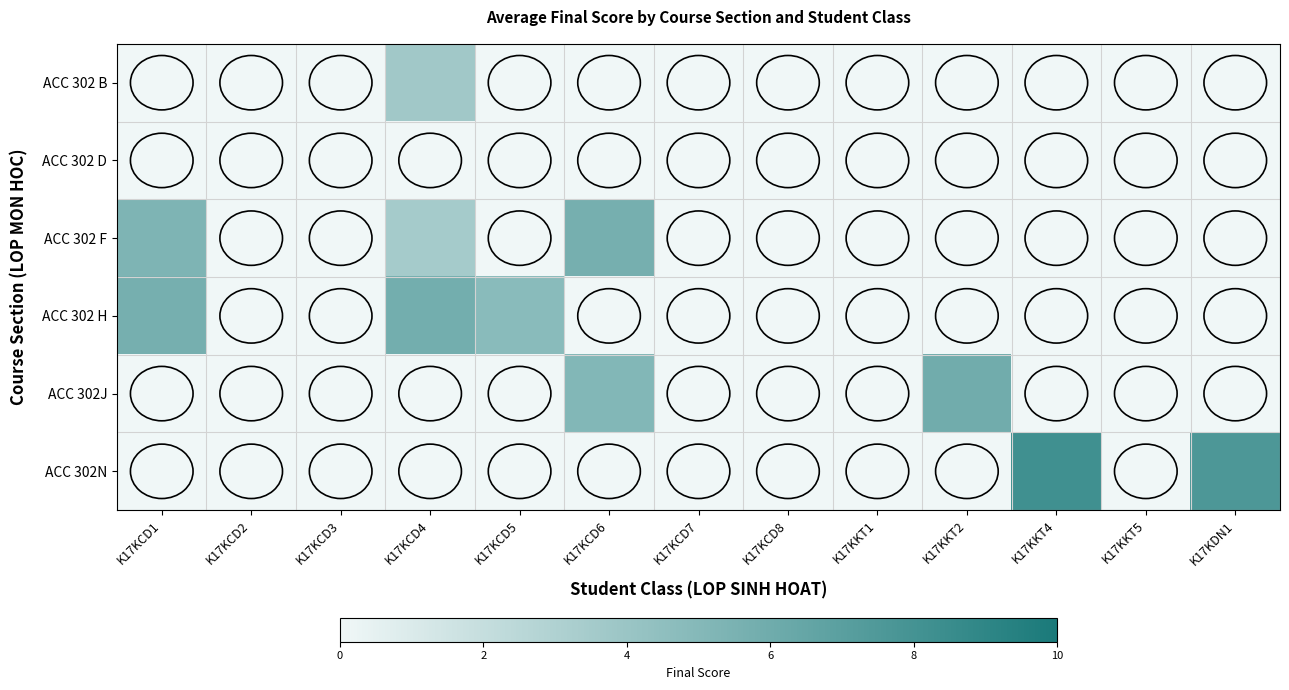

At how many categories does at least one series exceed 4?

7